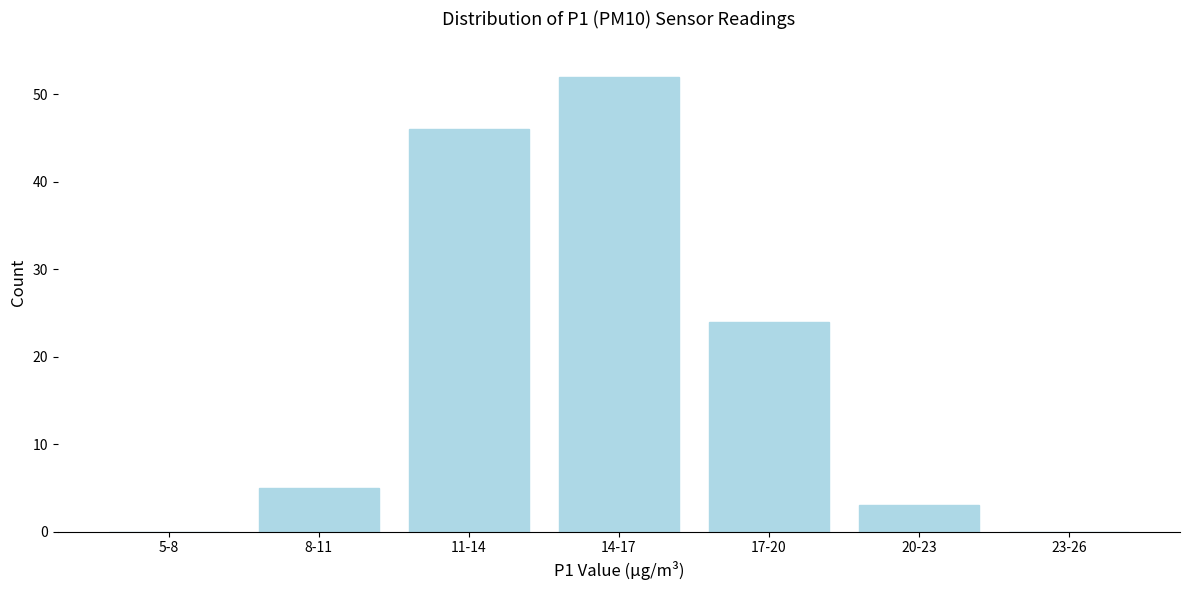

Reading left to right, what are all the values shown in this chart?

5-8=0	8-11=5	11-14=46	14-17=52	17-20=24	20-23=3	23-26=0